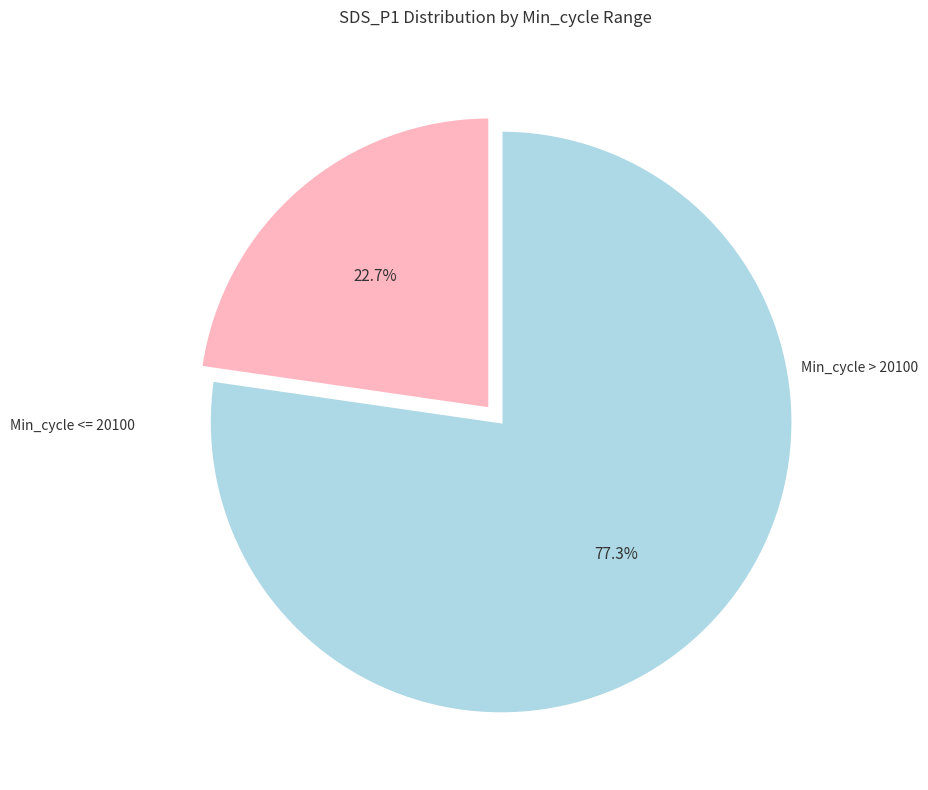

How many segments does this pie chart have?

2